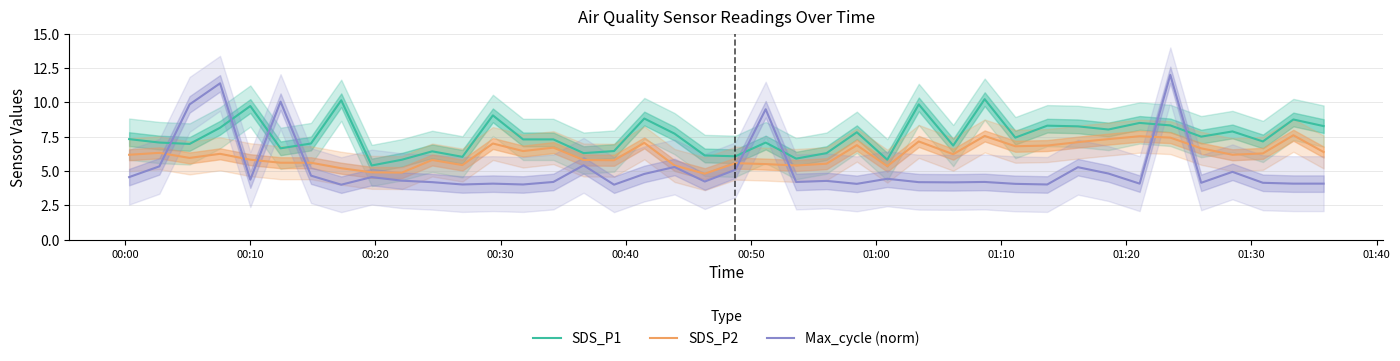

True or false: SDS_P1 and Max_cycle (norm) cross at least once.

True